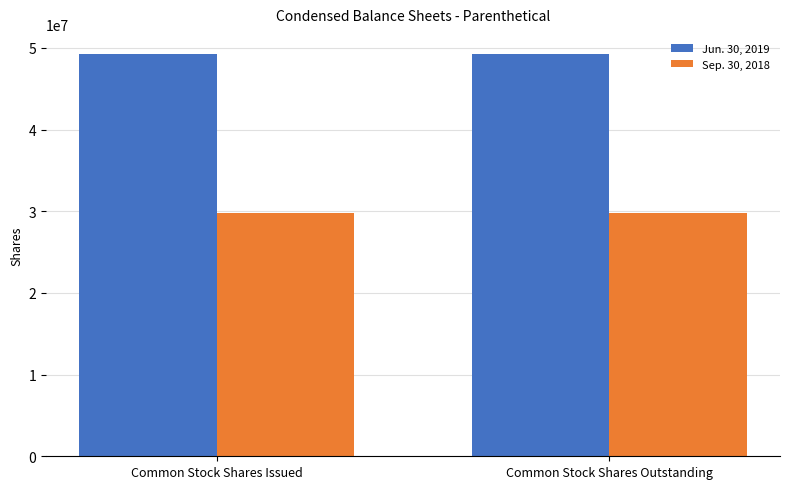

The Jun. 30, 2019 series shows 18068267 at Common Stock Shares Issued. True or false?

False